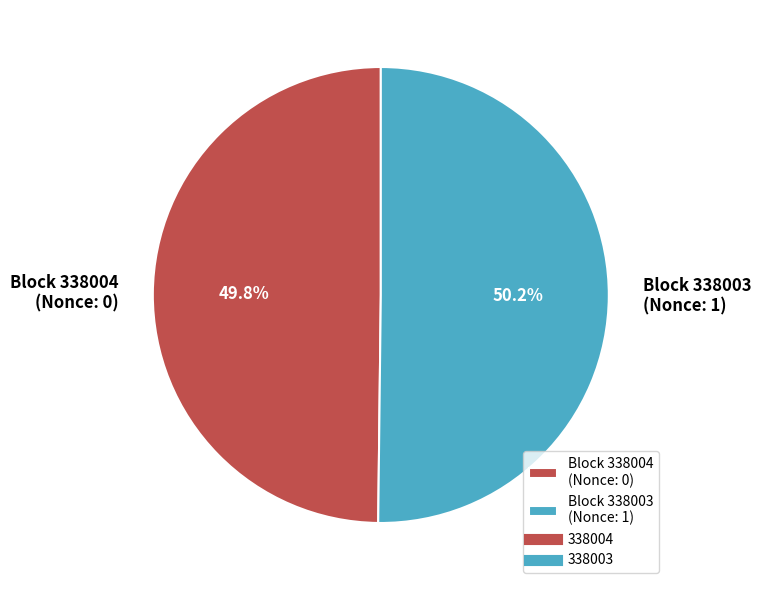

How many segments does this pie chart have?

2